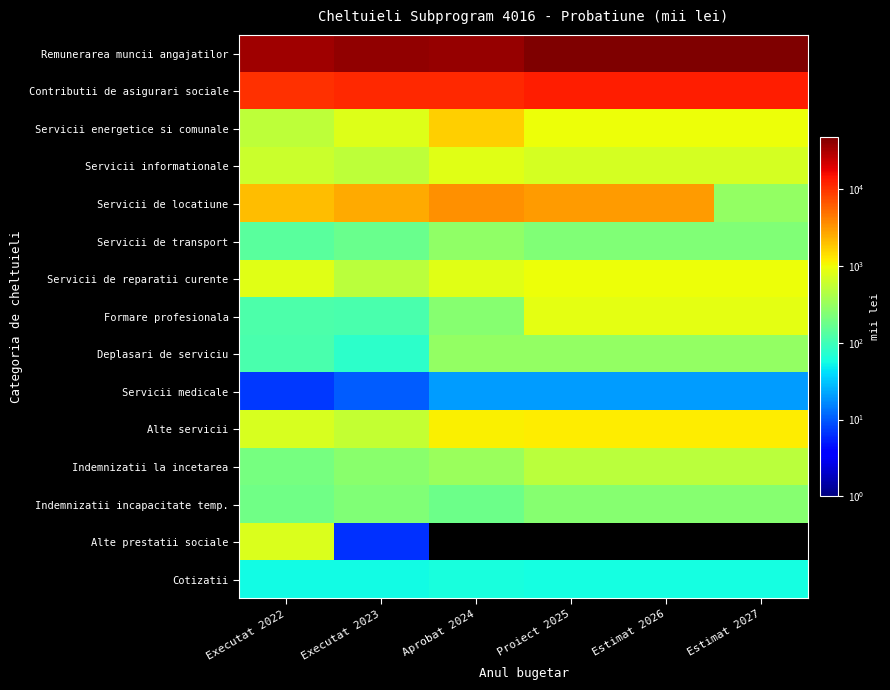

Which series has the largest total across all categories?

Remunerarea muncii angajatilor